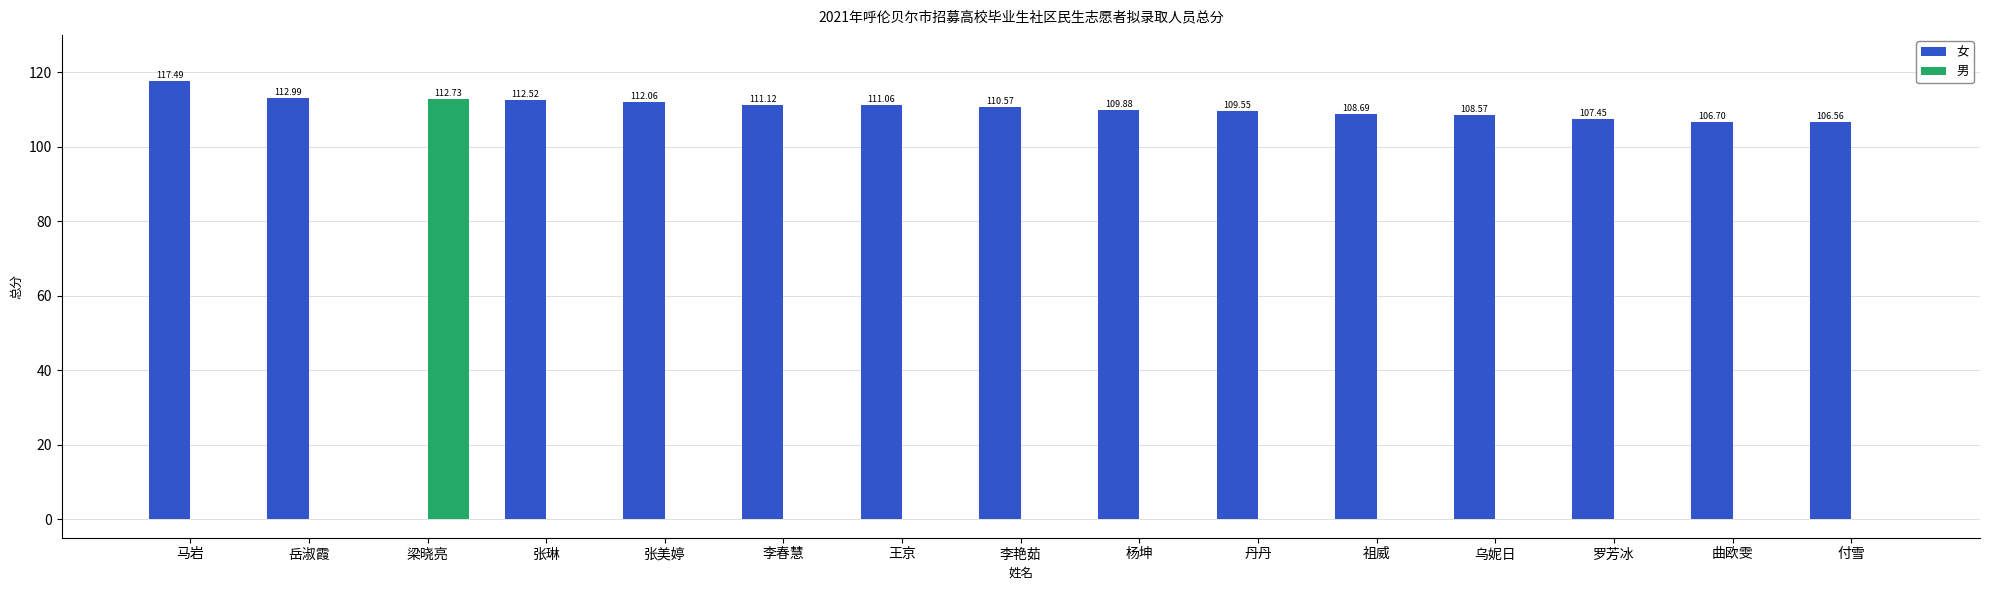

Is it true that 女 equals 167.3 at 曲欧雯?

False